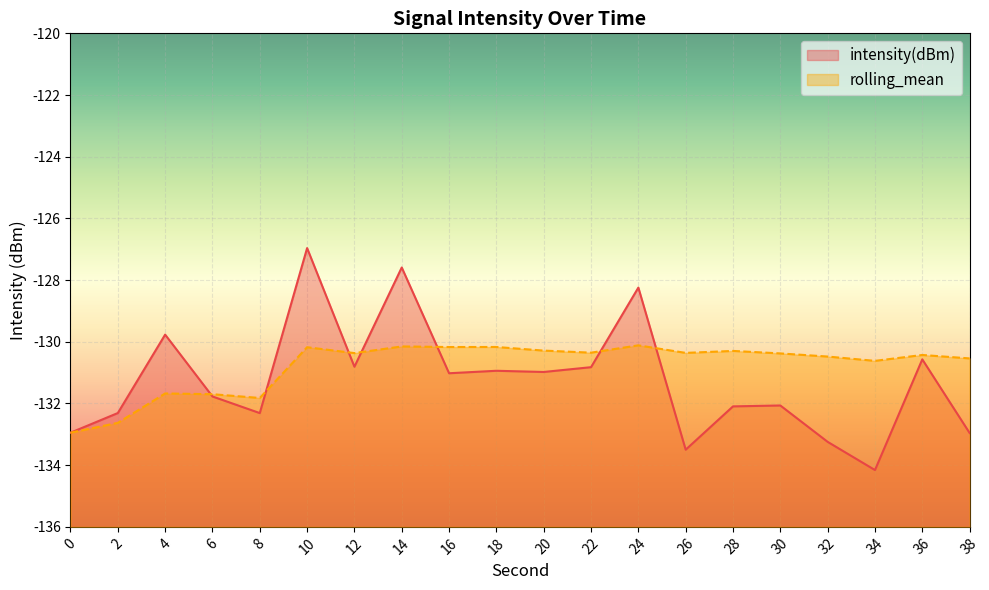

Which series has the largest total across all categories?

rolling_mean